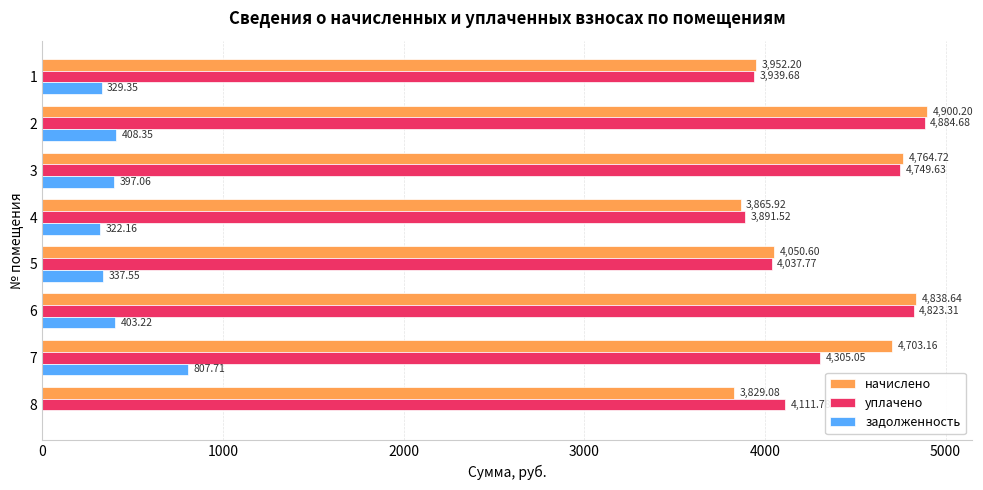

Which series changed the most between 3 and 4?

начислено